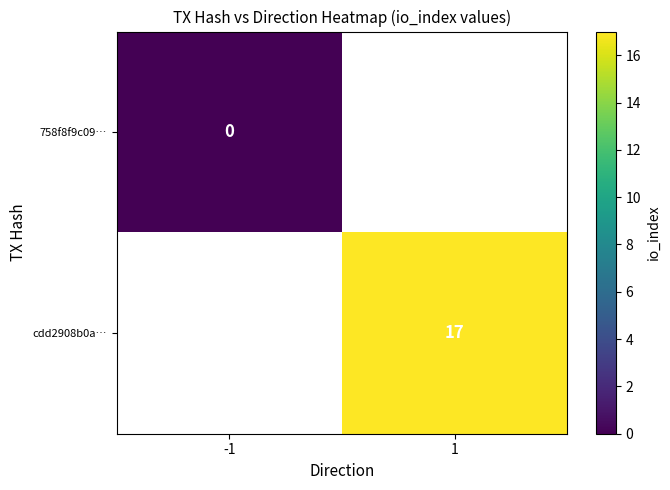

Is the value of cdd2908b0a… at 1 greater than the value of 758f8f9c09… at -1?

Yes